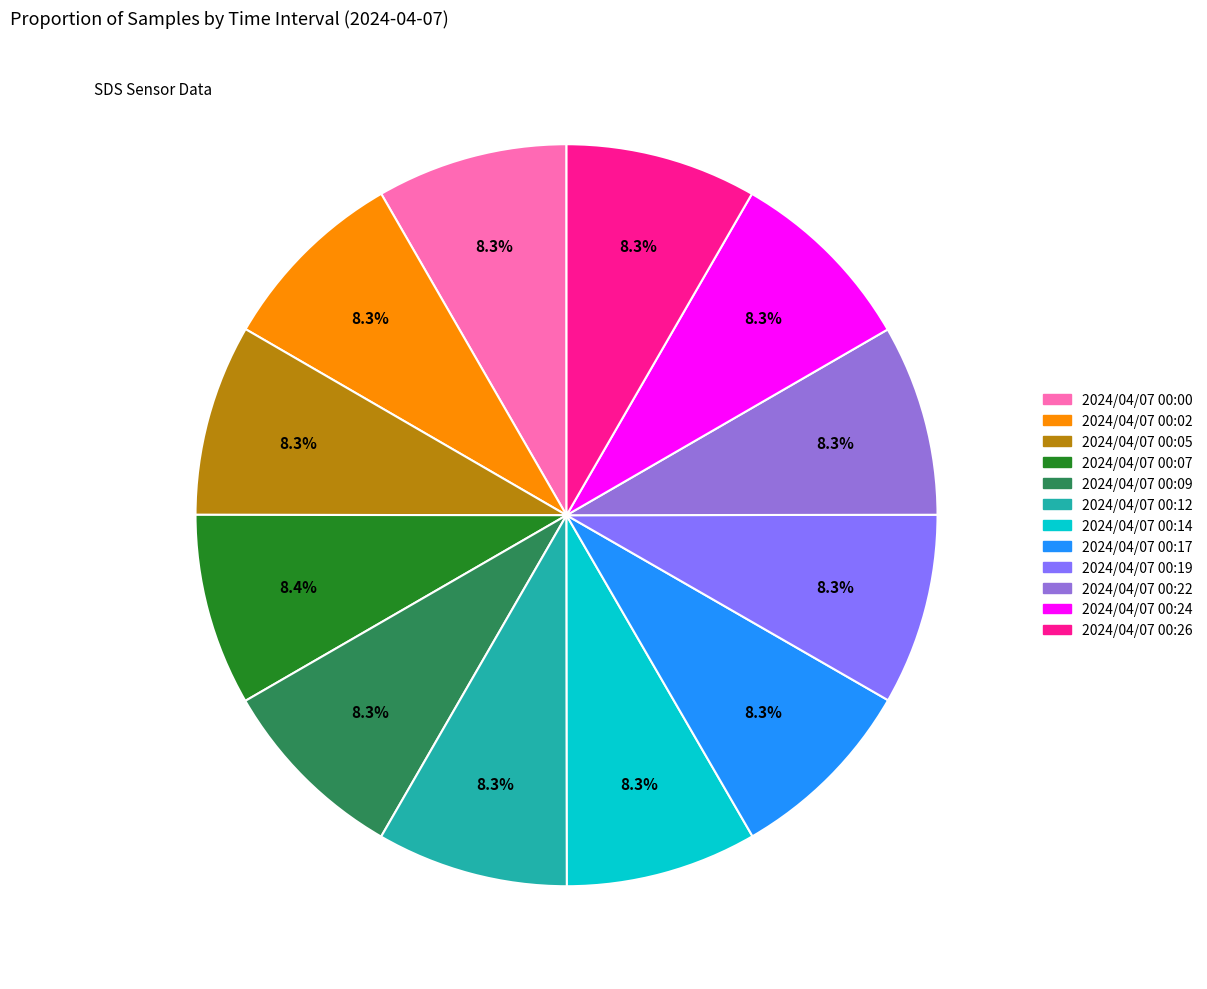

How many segments does this pie chart have?

12